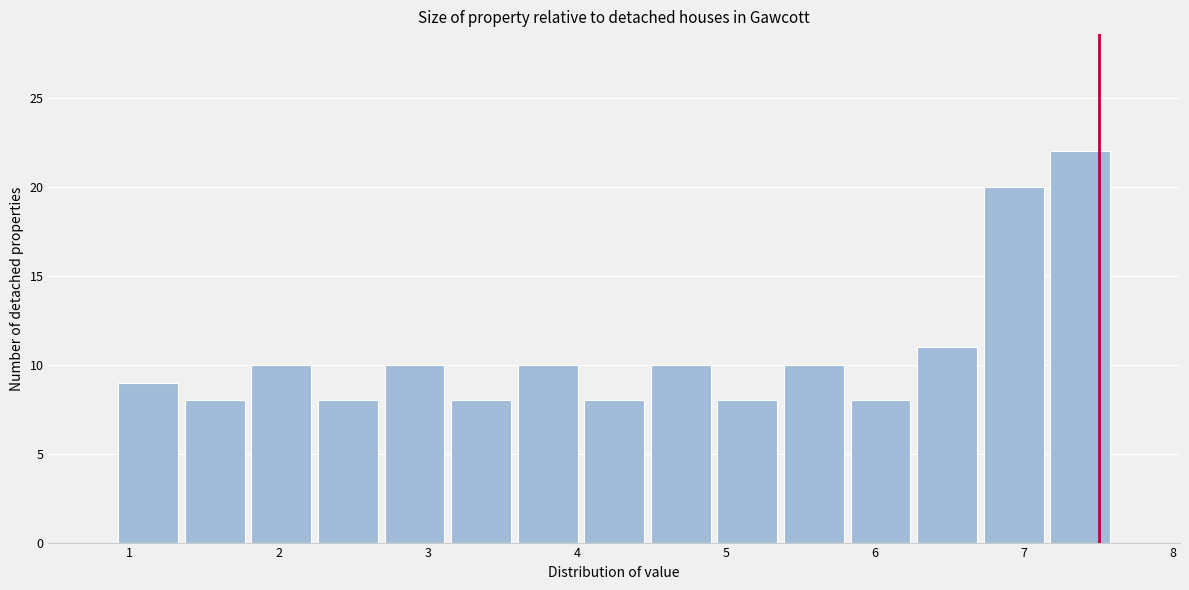

Over which range of the x-axis is the bar tallest?

7.2 to 7.6